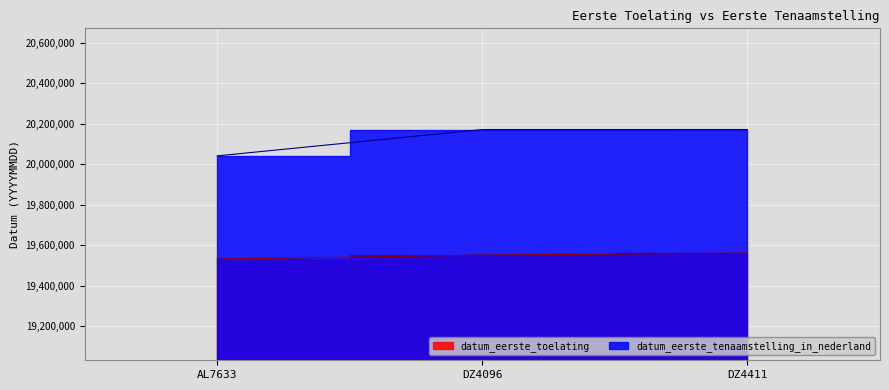

What is the average value of the datum_eerste_toelating series?

19547427